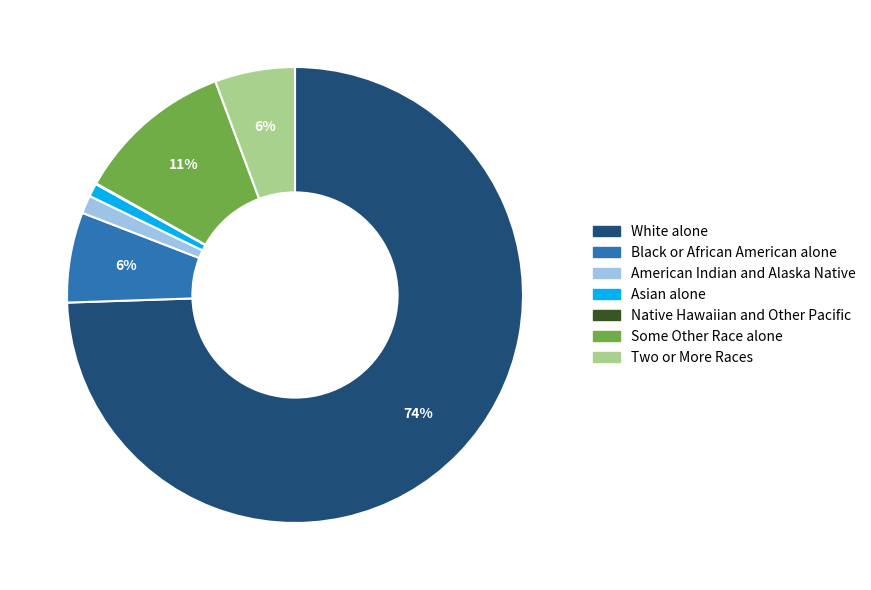

What is the largest slice in the pie chart?

White alone